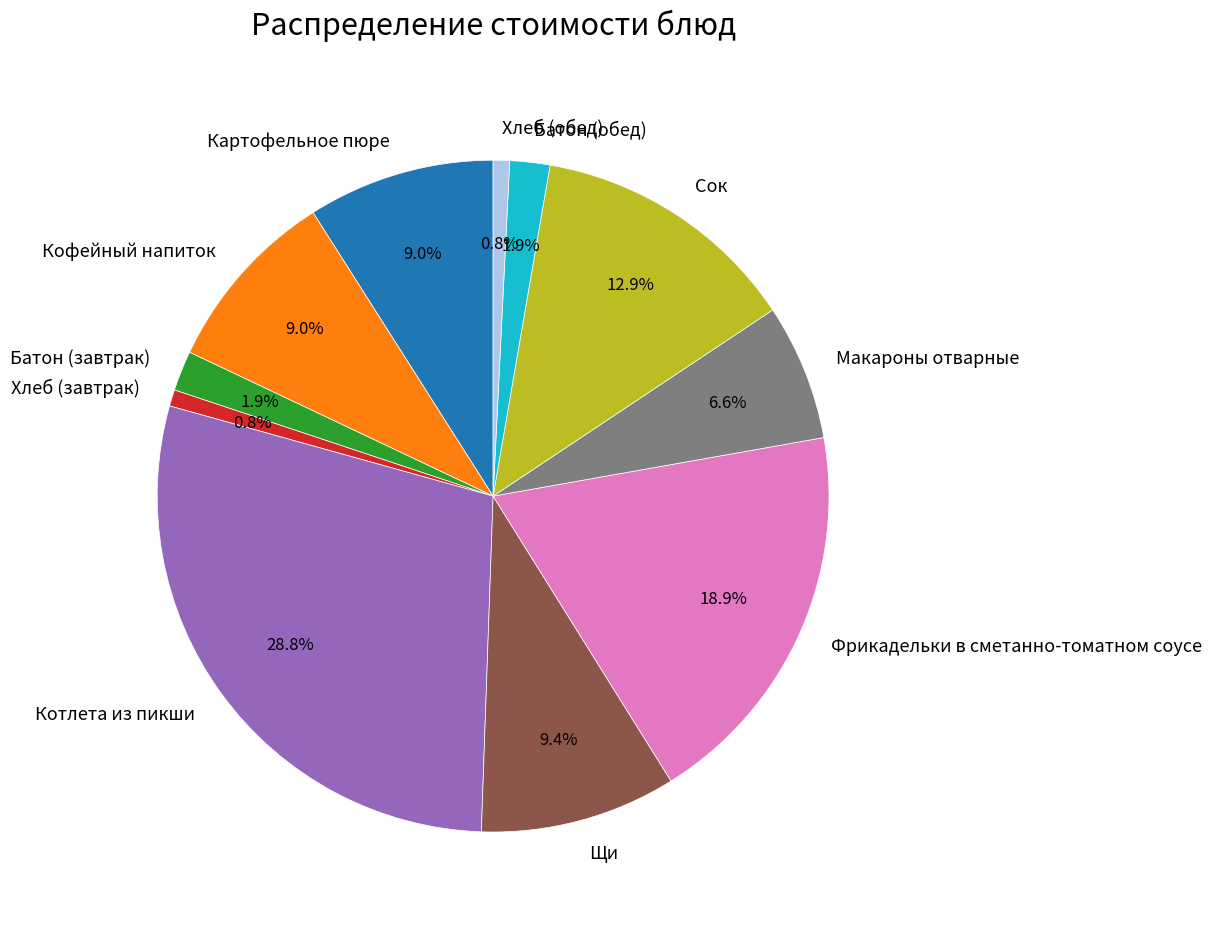

Which has a higher value, Батон (завтрак) or Макароны отварные?

Макароны отварные